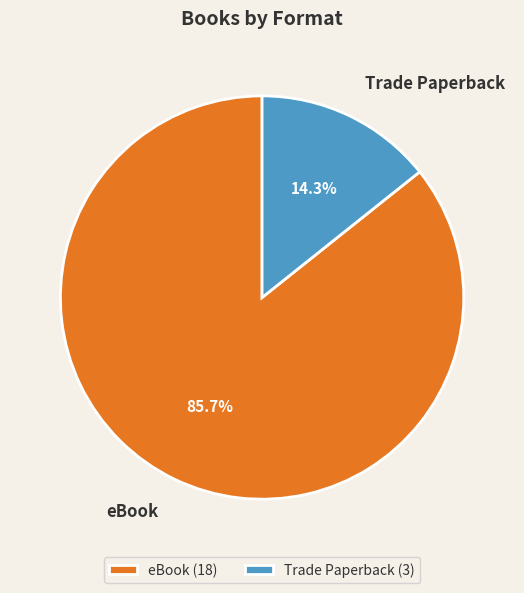

Count the number of slices in the pie.

2